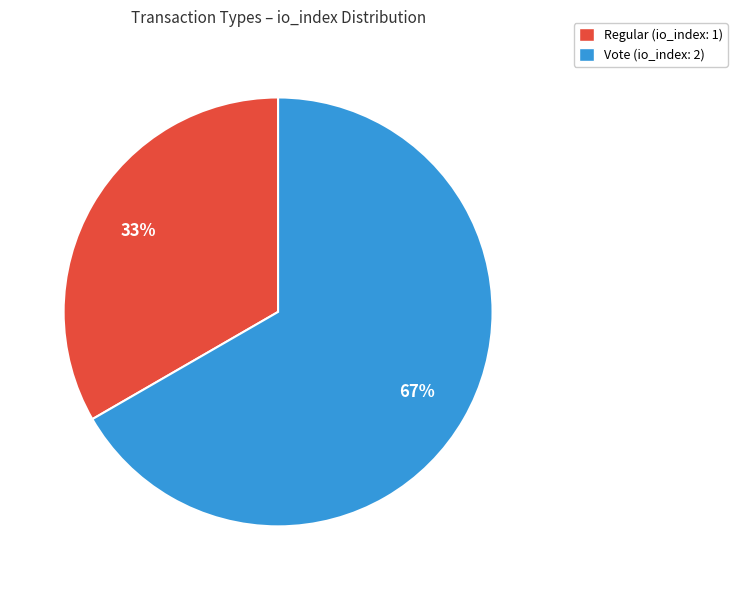

Between Vote and Regular, which is larger?

Vote